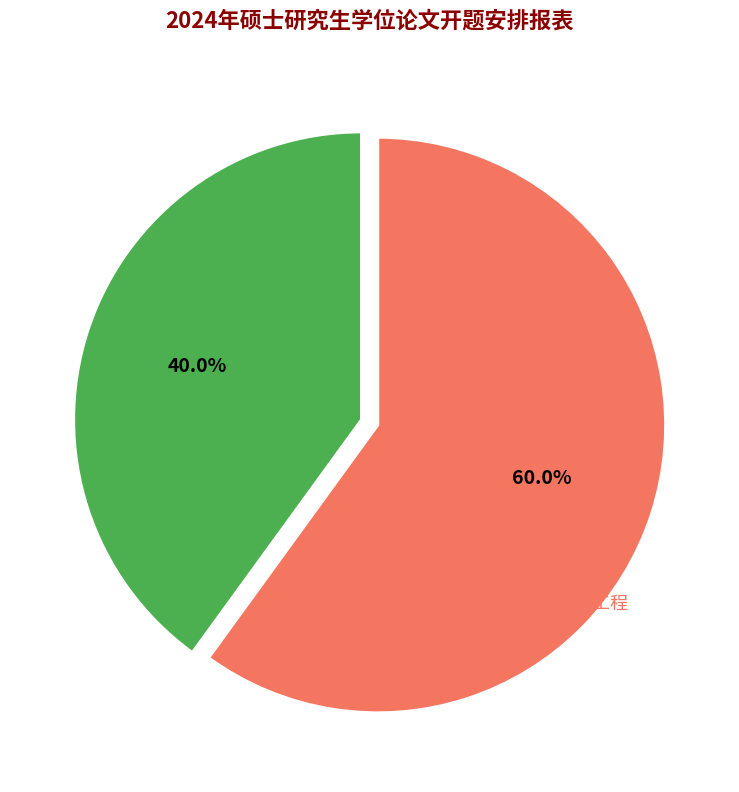

Is there a majority slice in this chart?

Yes